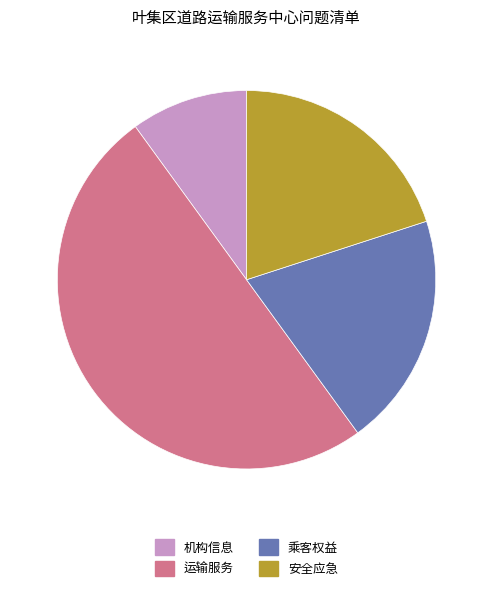

Is it true that 运输服务 is 50% of the pie?

True